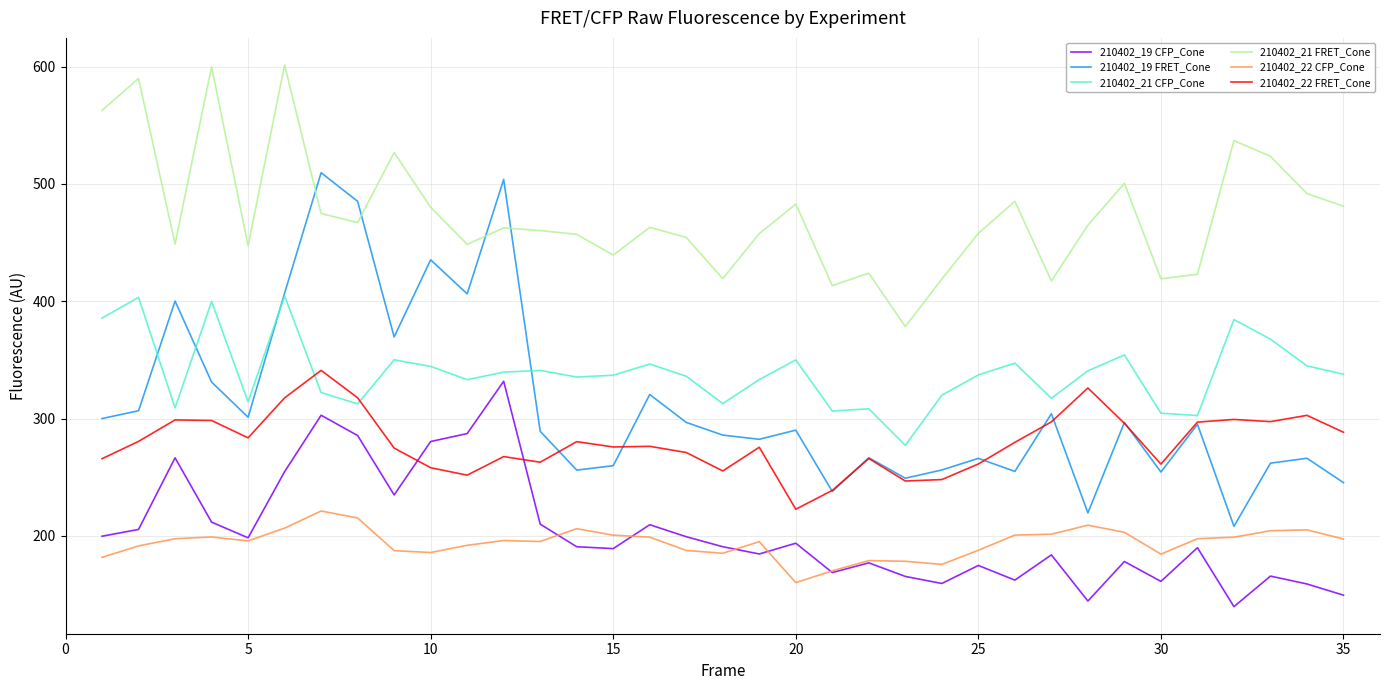

What is the highest value of the 210402_21 CFP_Cone series?

404.5